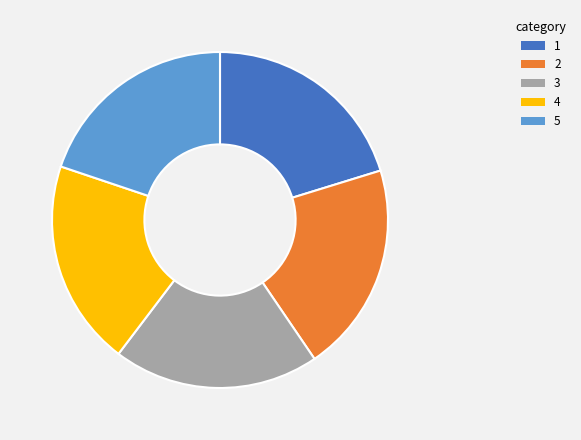

Does any single category account for the majority?

No